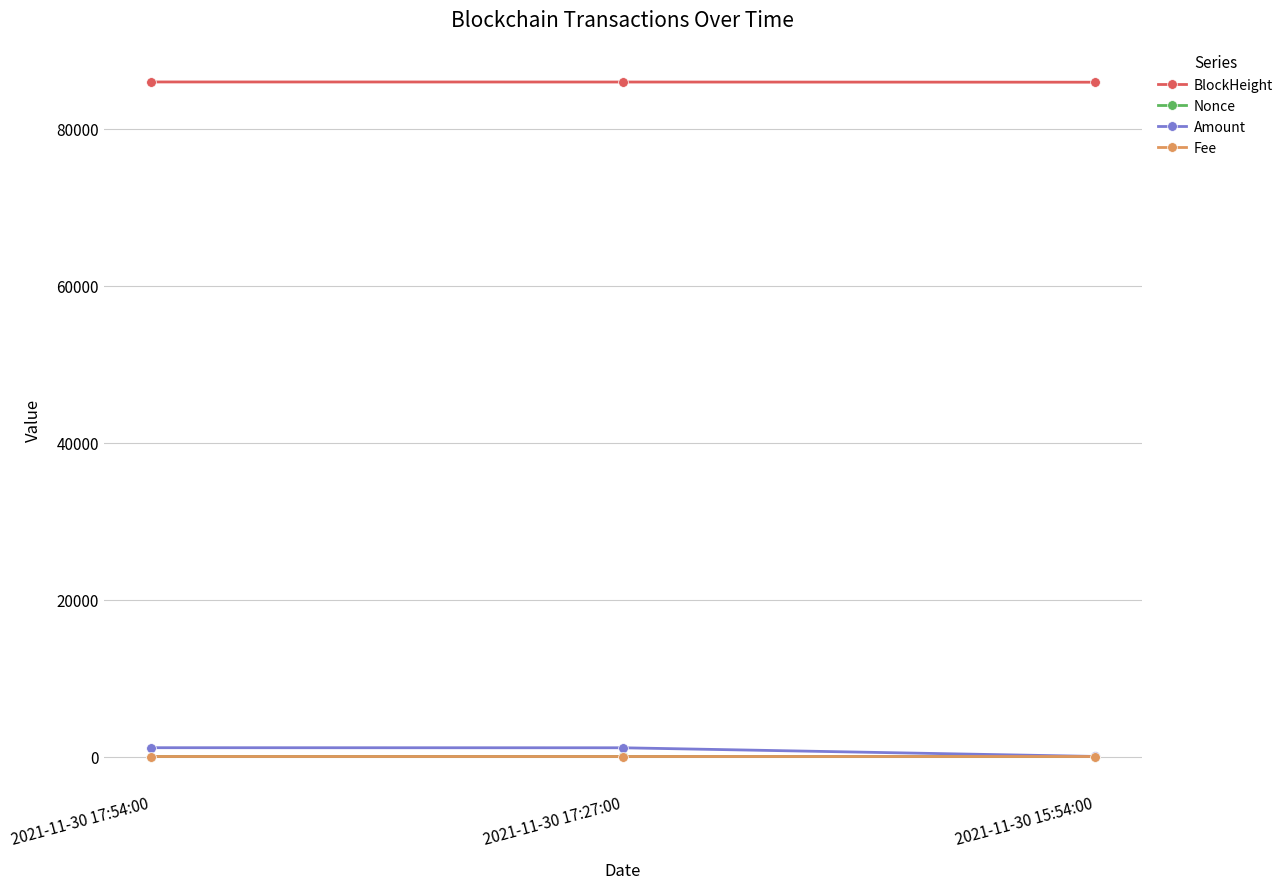

What is the label of the 2nd point from the right?

2021-11-30 17:27:00